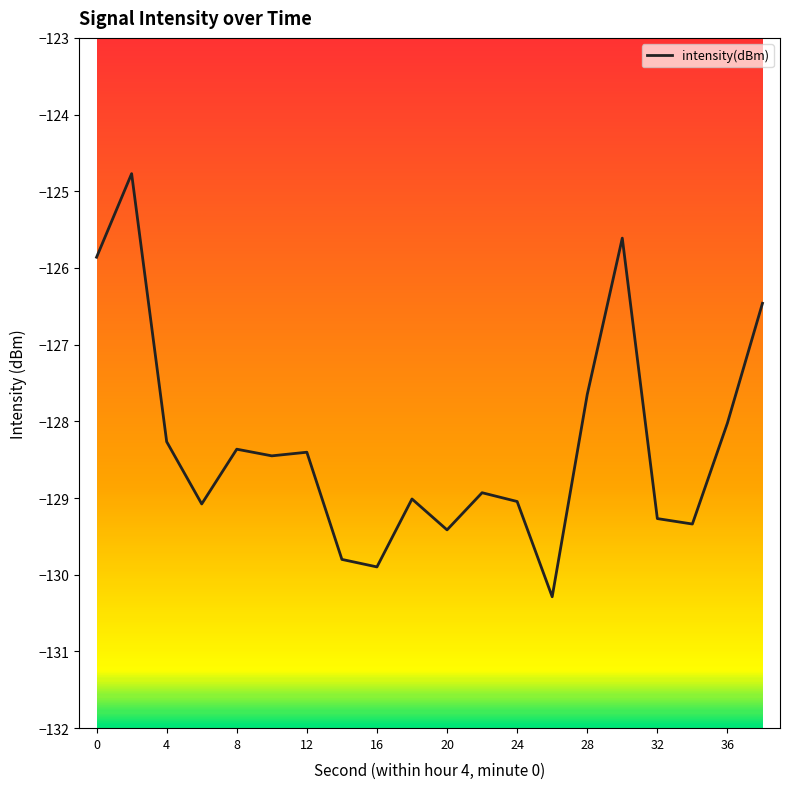

What is the difference between the maximum and minimum values?

5.5